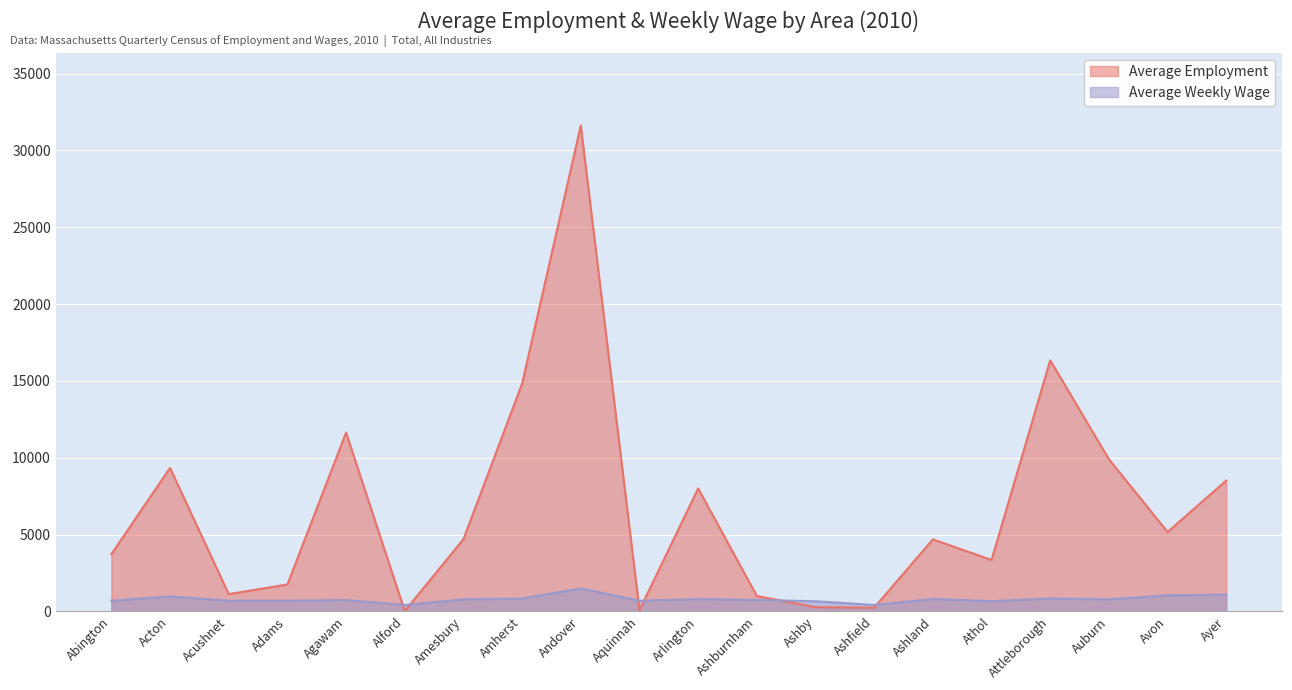

Which has a higher value, Acushnet or Abington?

Abington